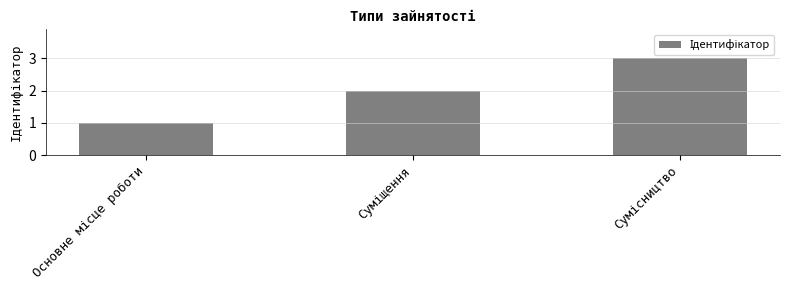

What is the maximum value shown in the chart?

3